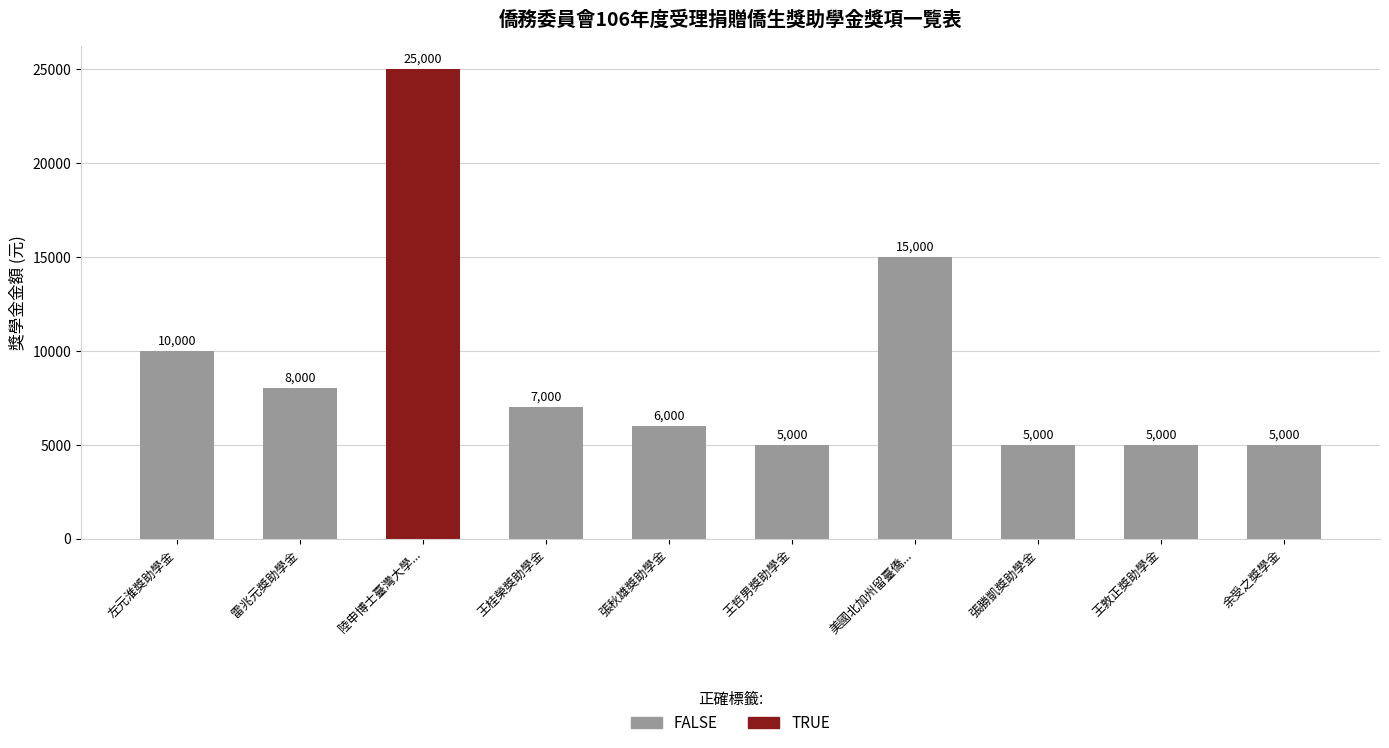

The chart shows a value of 2574 at 王哲男獎助學金. True or false?

False